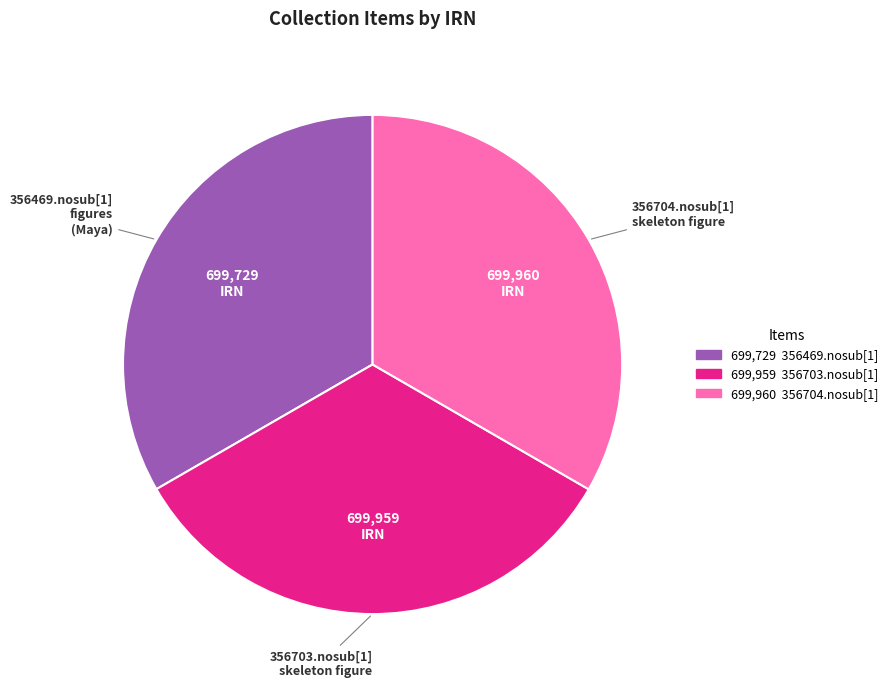

True or false: 356704.nosub[1] skeleton figure accounts for 19% of the total.

False